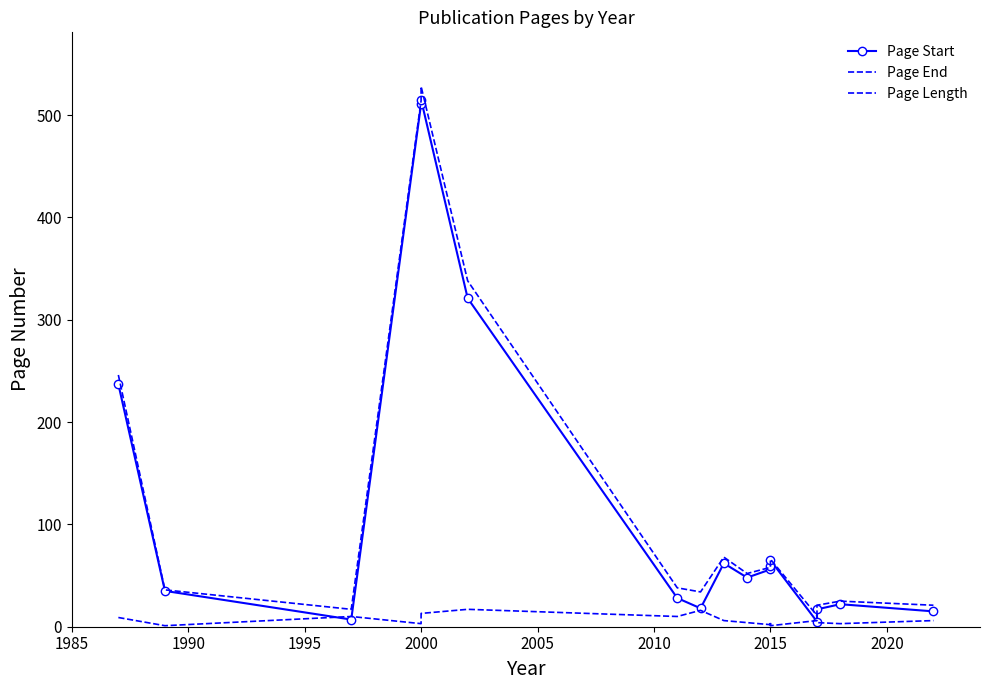

What is the sum of all Page Length values?

116